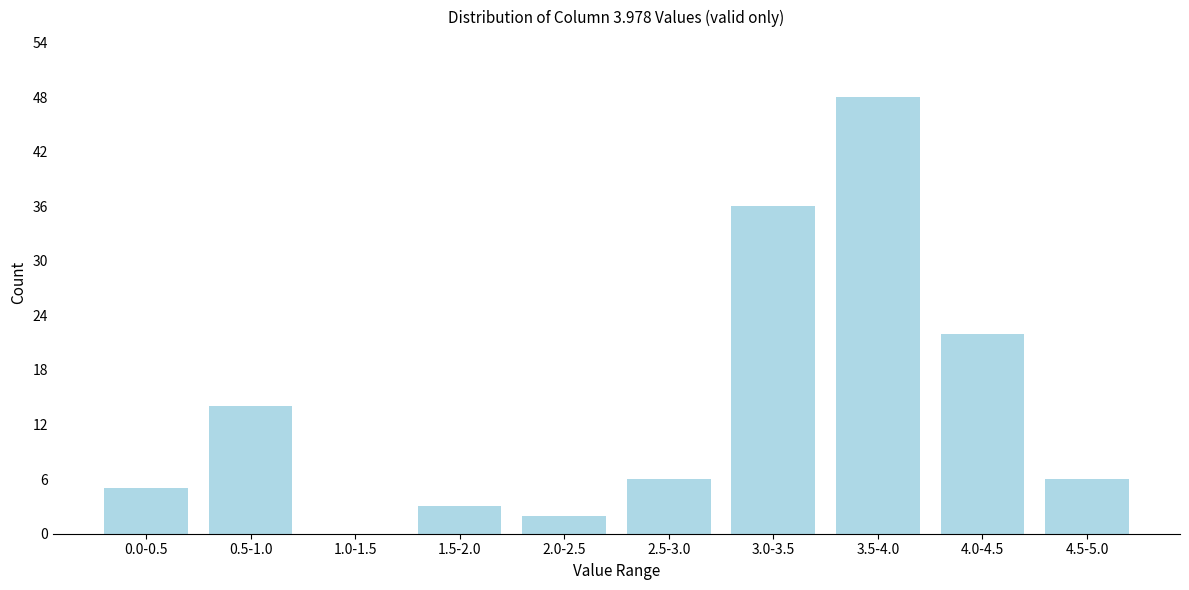

Reading left to right, transcribe all the data shown in this chart.

0.0-0.5=5	0.5-1.0=14	1.0-1.5=0	1.5-2.0=3	2.0-2.5=2	2.5-3.0=6	3.0-3.5=36	3.5-4.0=48	4.0-4.5=22	4.5-5.0=6